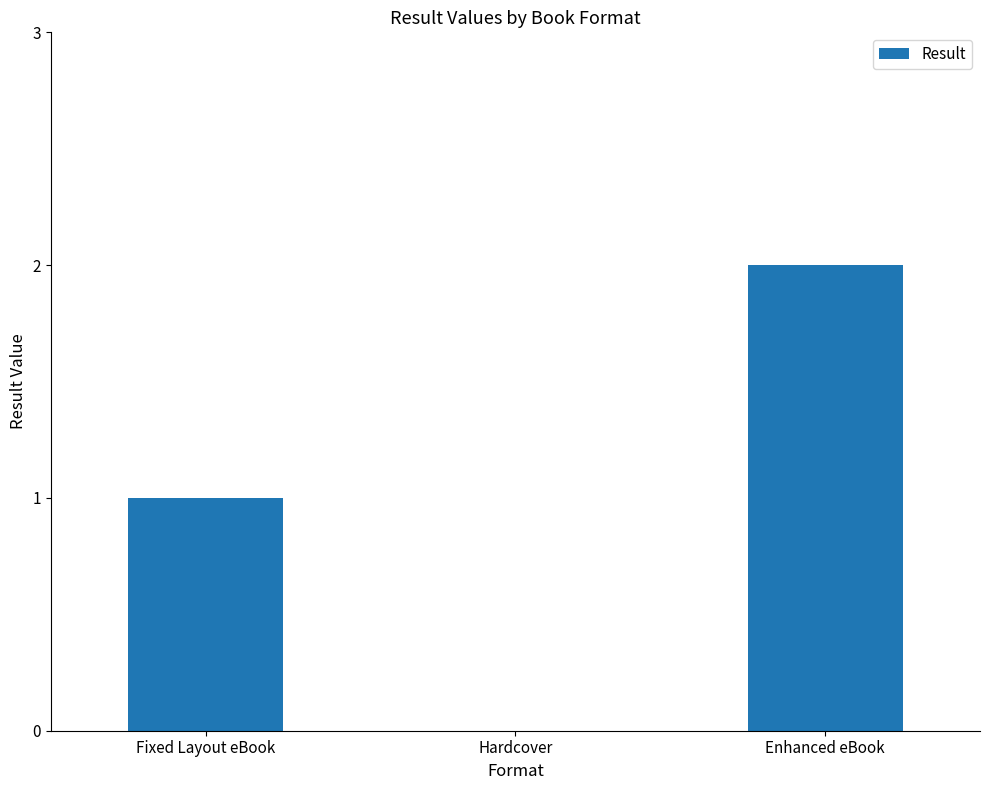

What is the sum of all values?

3